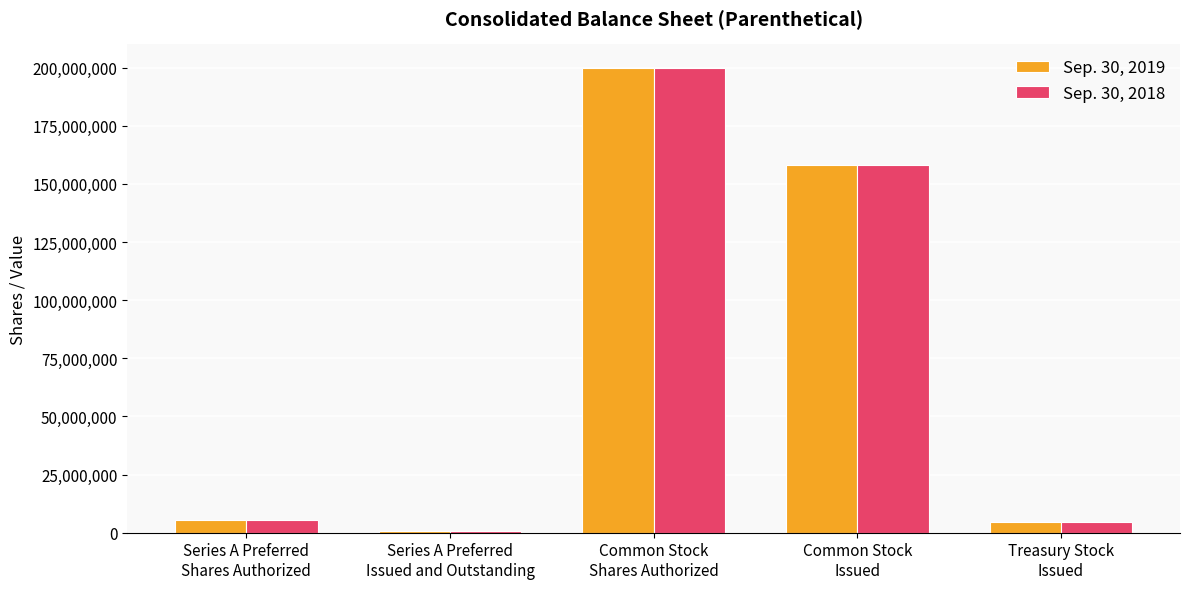

What is the average value of the Sep. 30, 2018 series?

73744954